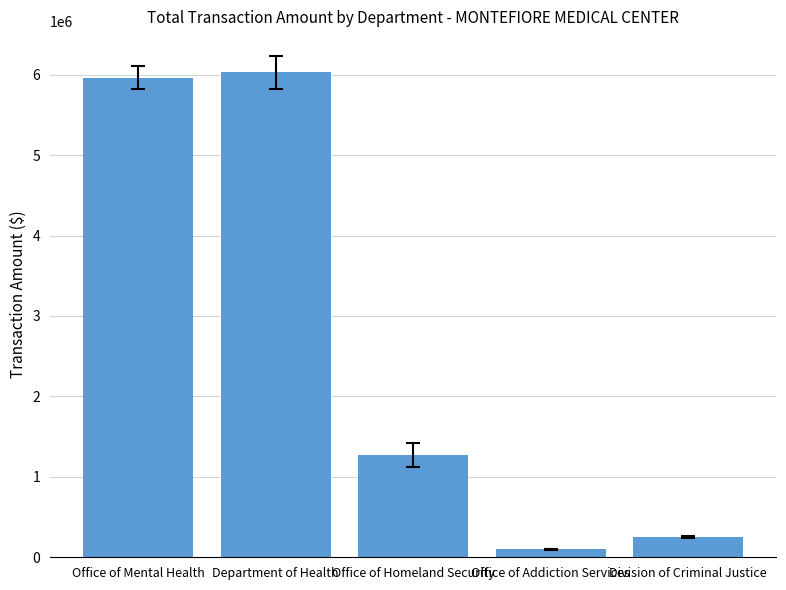

The value at Office of Mental Health is 5964281. True or false?

True